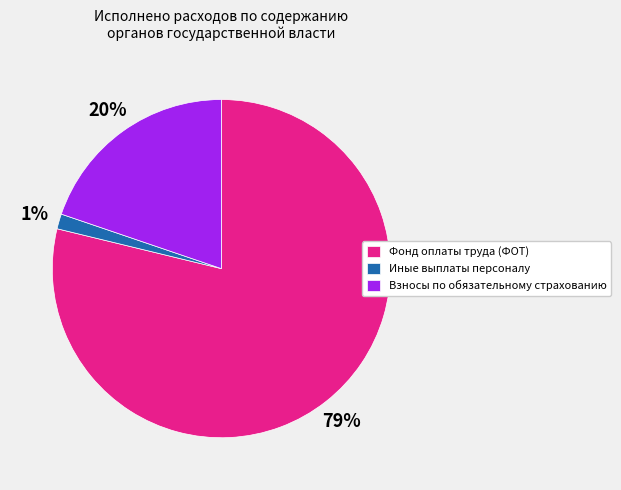

Which category has the biggest portion of the pie?

Фонд оплаты труда (ФОТ)